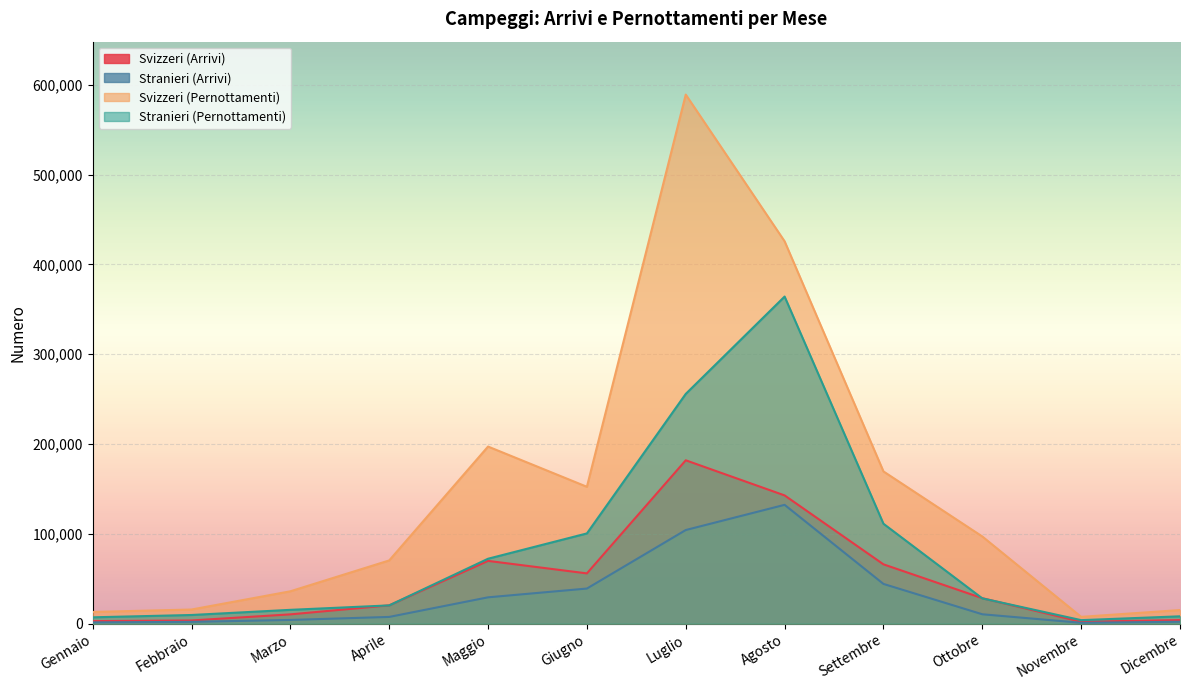

Which series ends up on top after the final intersection of Stranieri (Pernottamenti) and Svizzeri (Arrivi)?

Stranieri (Pernottamenti)